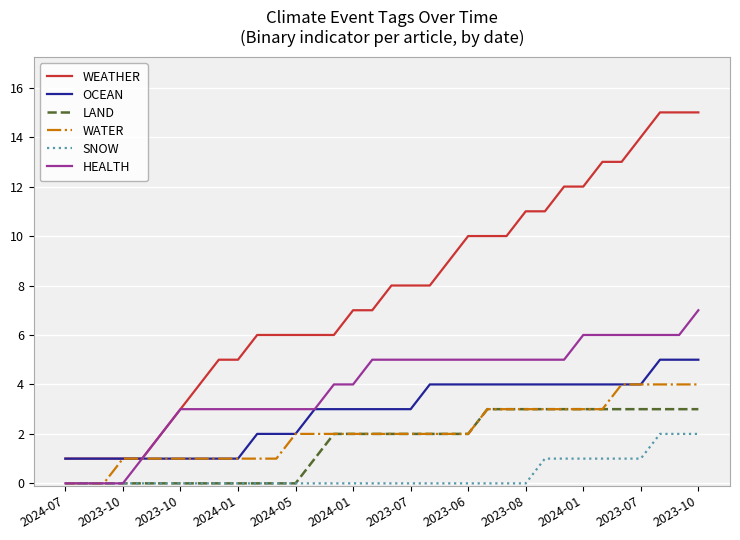

True or false: LAND and OCEAN intersect in this chart.

False